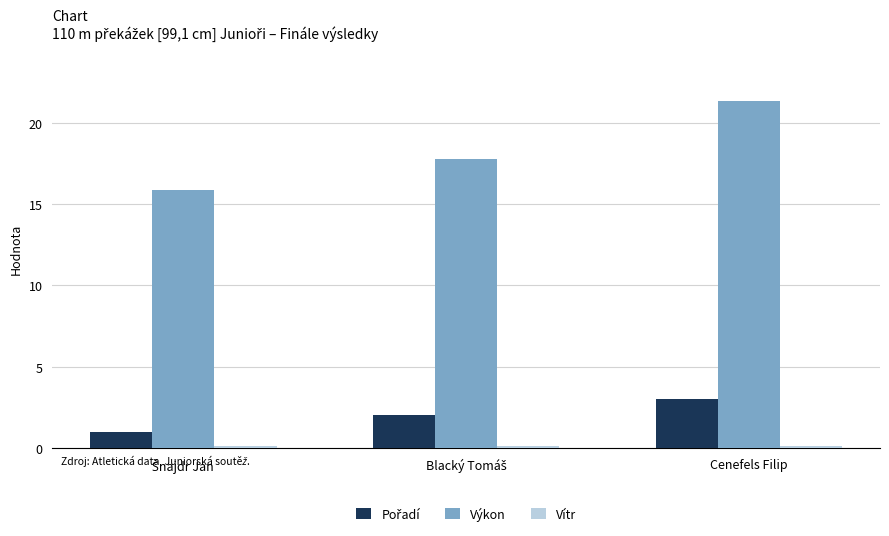

Which label corresponds to the largest value in the chart?

Cenefels Filip